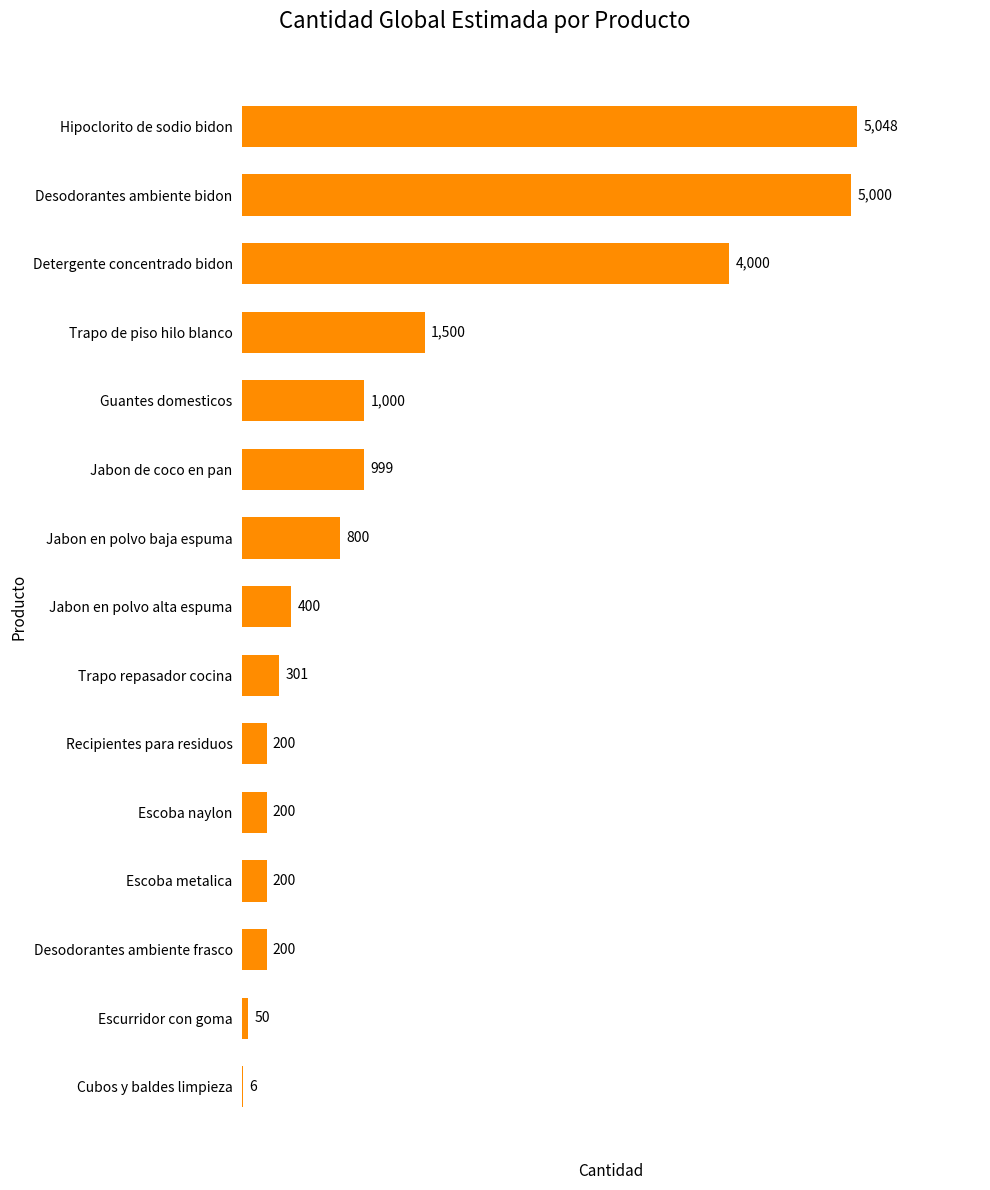

At which label is the value closest to 2527?

Trapo de piso hilo blanco